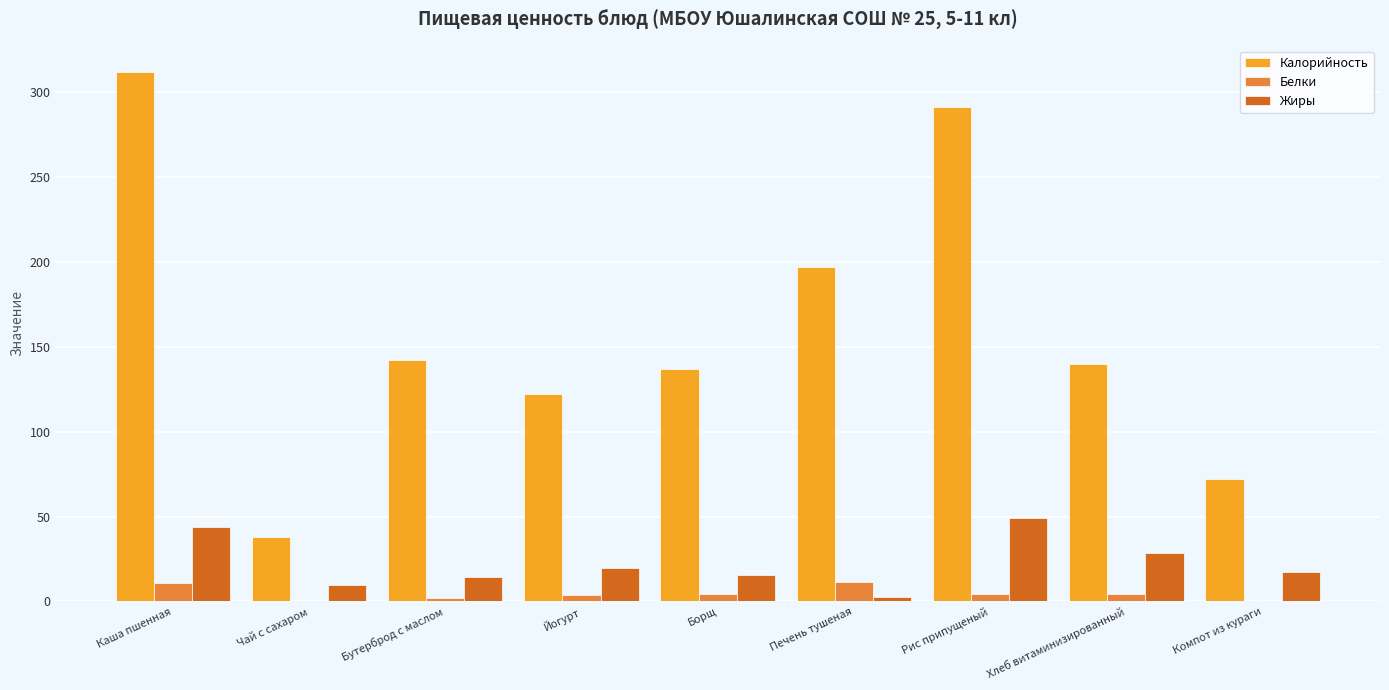

What is the maximum value shown in the chart?

312.0